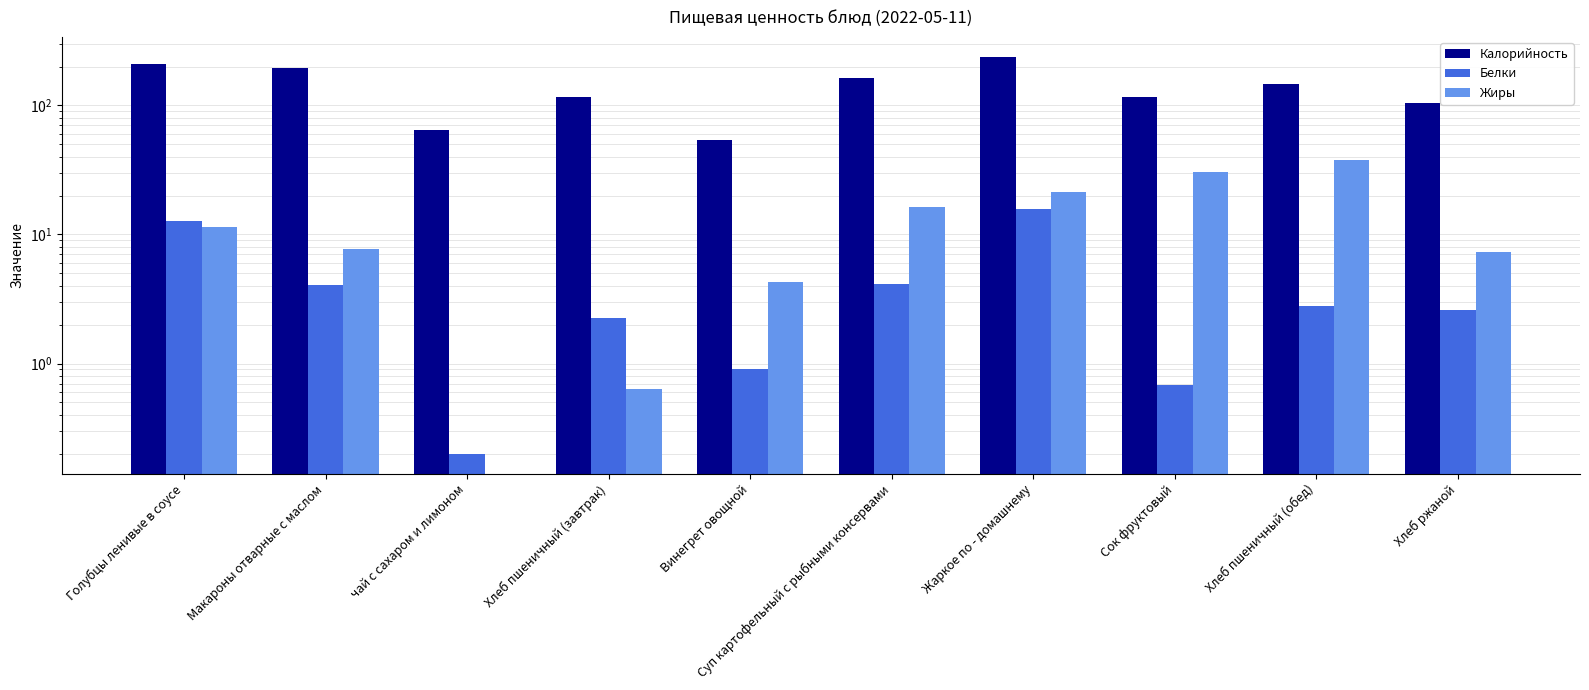

What is the difference between the Жиры values at чай с сахаром и лимоном and Макароны отварные с маслом?

7.8